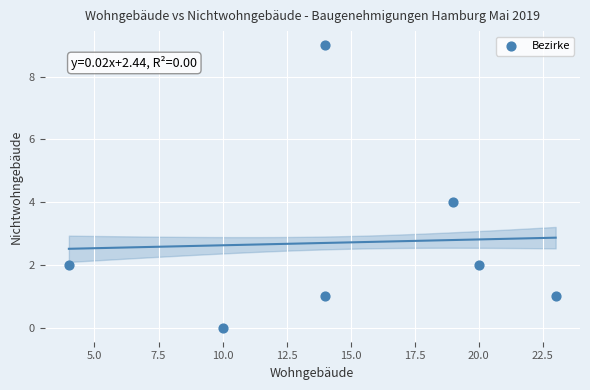

What is the average Y value?

3